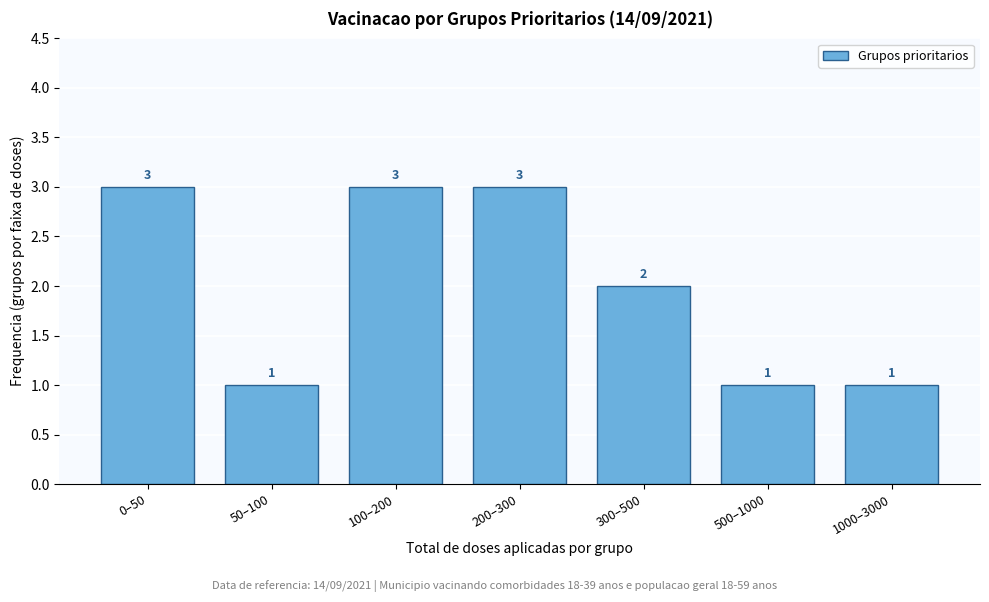

Reading left to right, extract all data points from this chart.

3	1	3	3	2	1	1